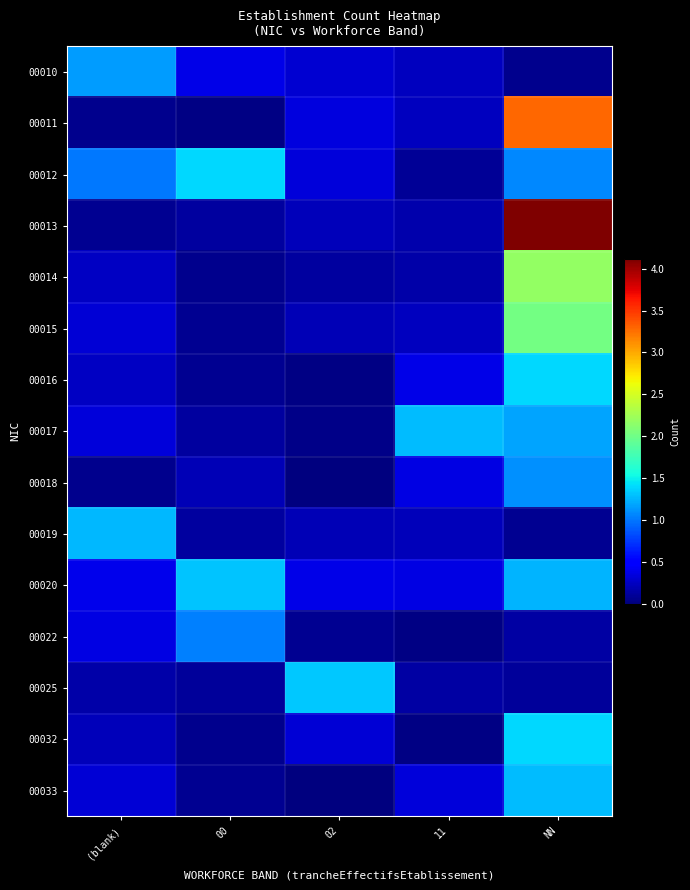

Count the number of data series in this chart.

15